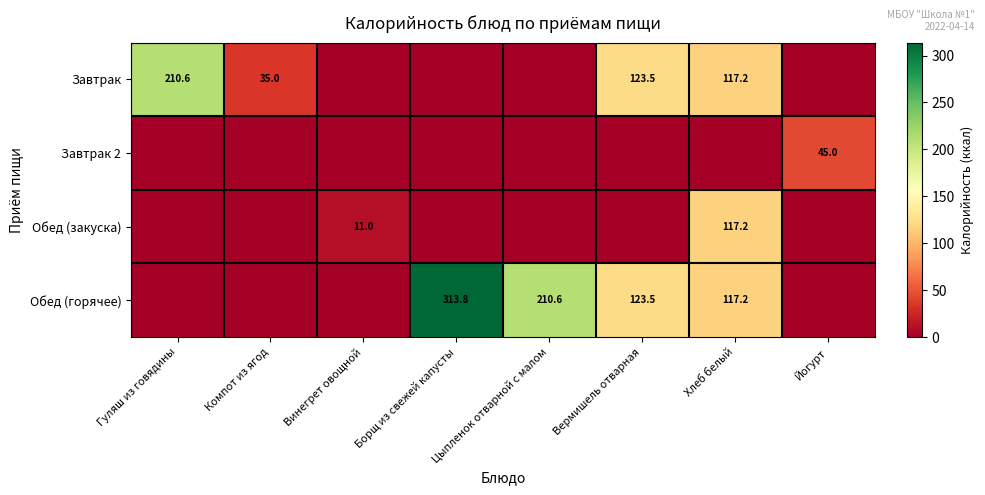

At which category is the sum across all series the highest?

Хлеб белый